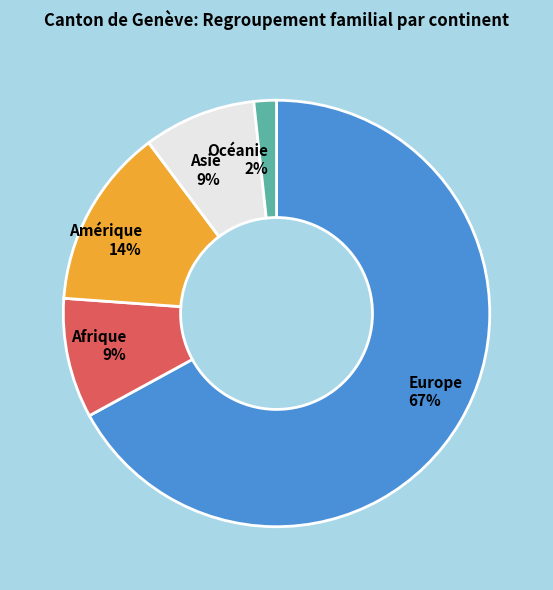

Is Océanie the majority of the pie?

No